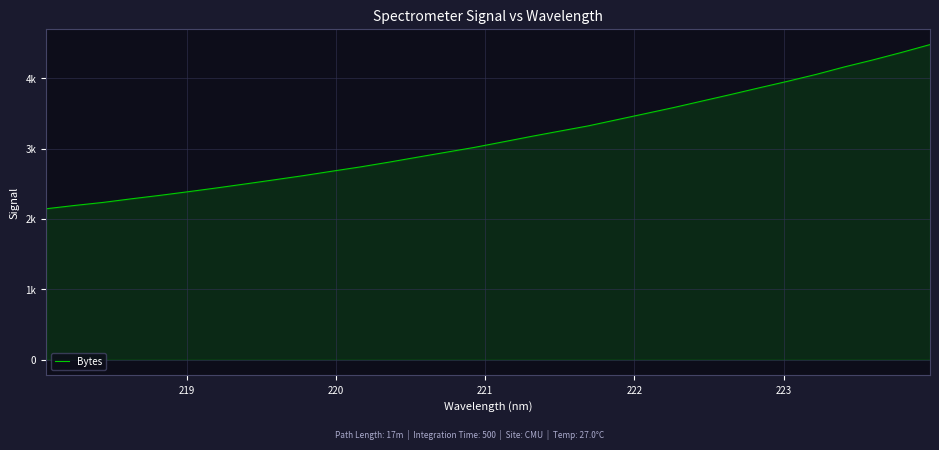

Does the chart display data point markers on the line(s)?

No